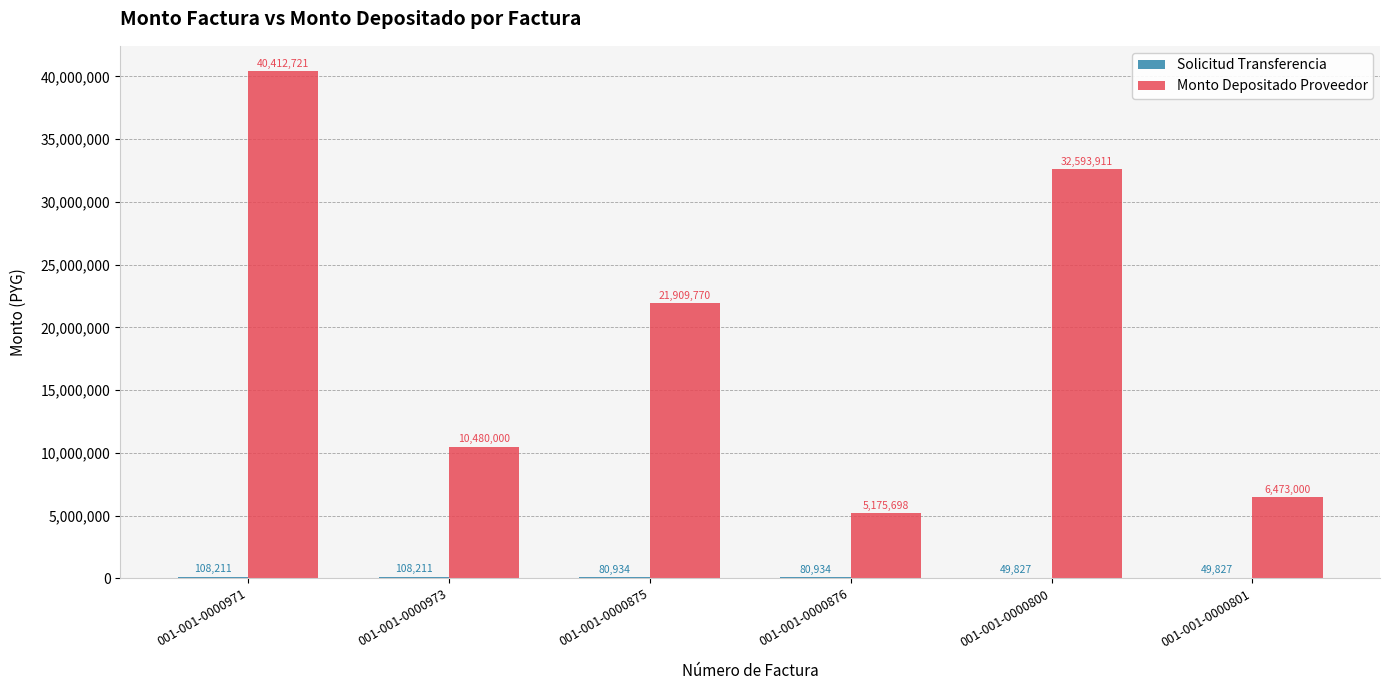

What is the total value across all series at 001-001-0000800?

32643738